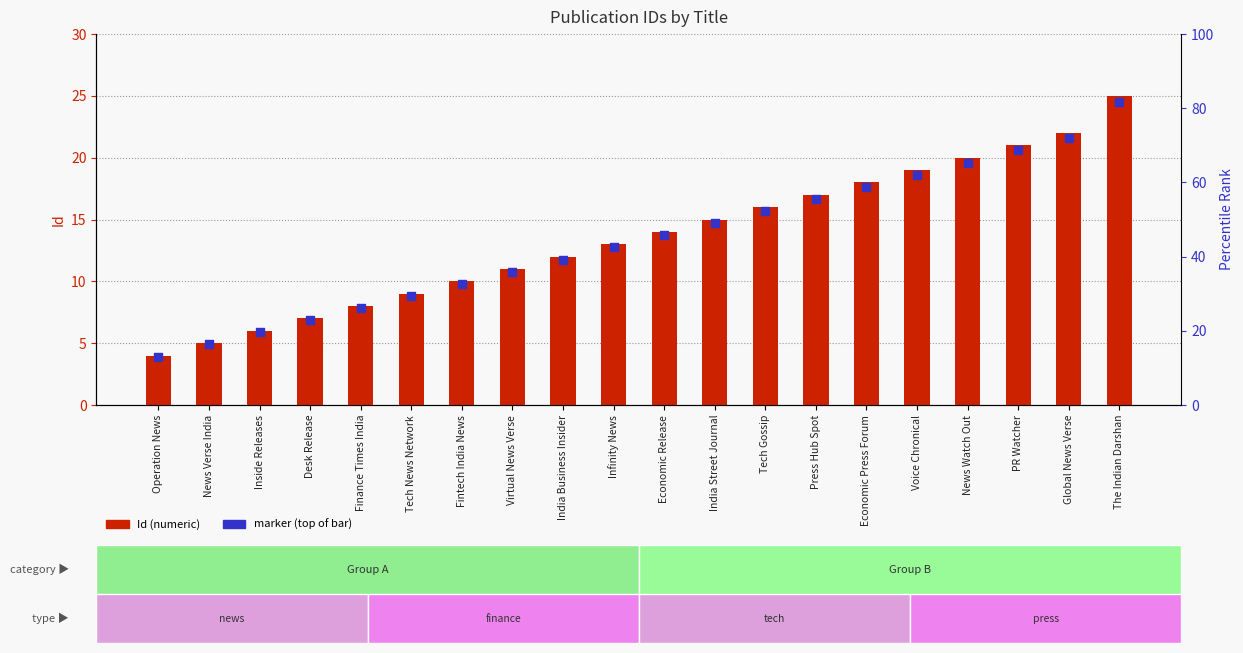

Which series contains the lowest Y value?

marker (top of bar)